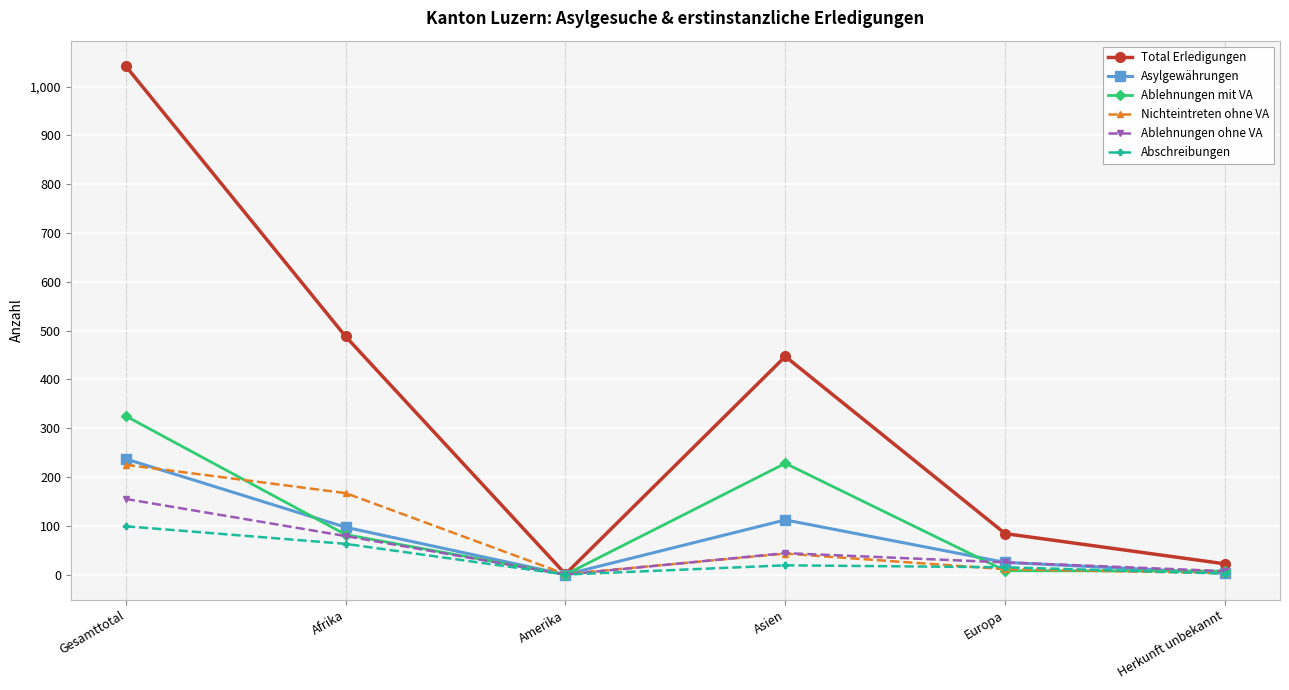

At which label is Asylgewährungen closest to 118?

Asien